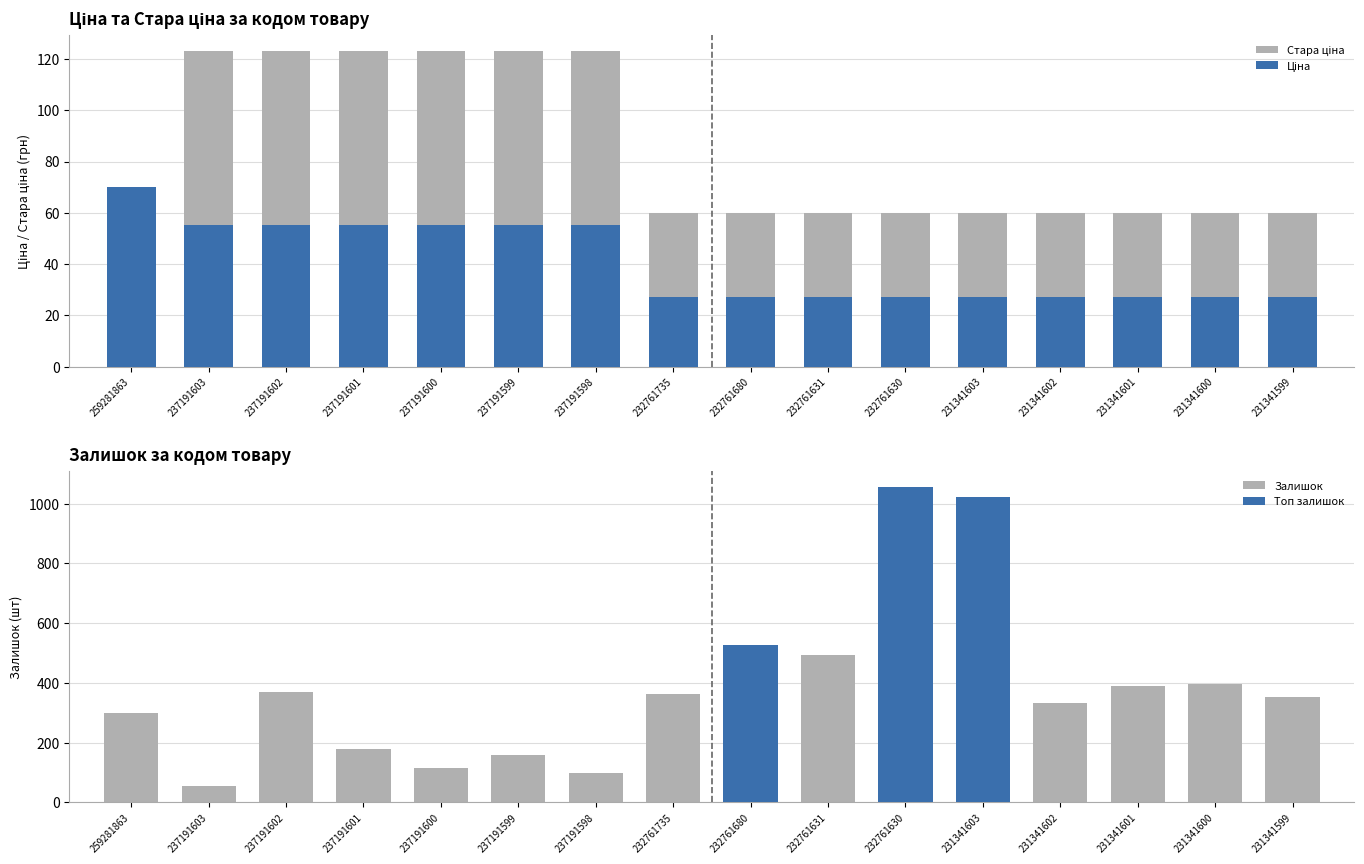

What is the approximate value of Стара ціна at 232761680?

60.0